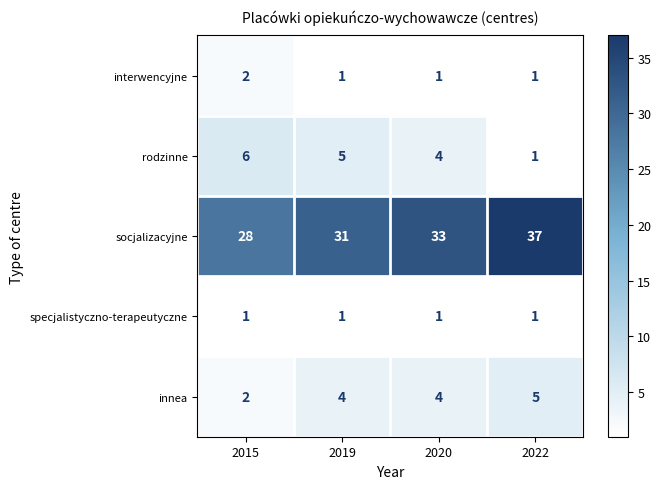

Which label corresponds to the largest value in the chart?

2022